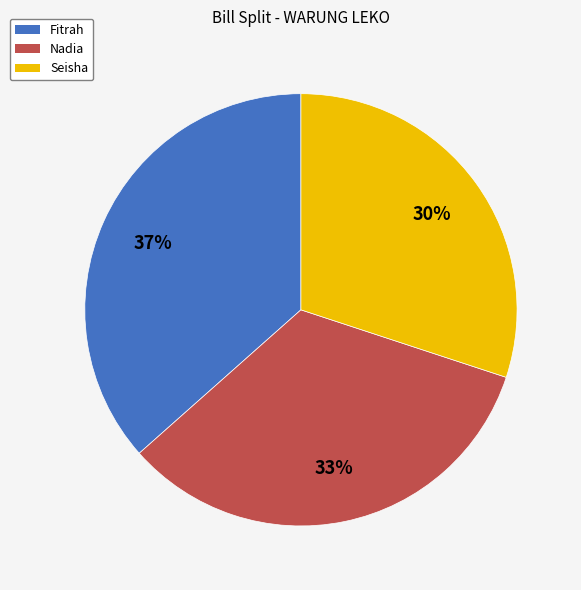

To the nearest percent, what percentage of the pie is Seisha?

30%